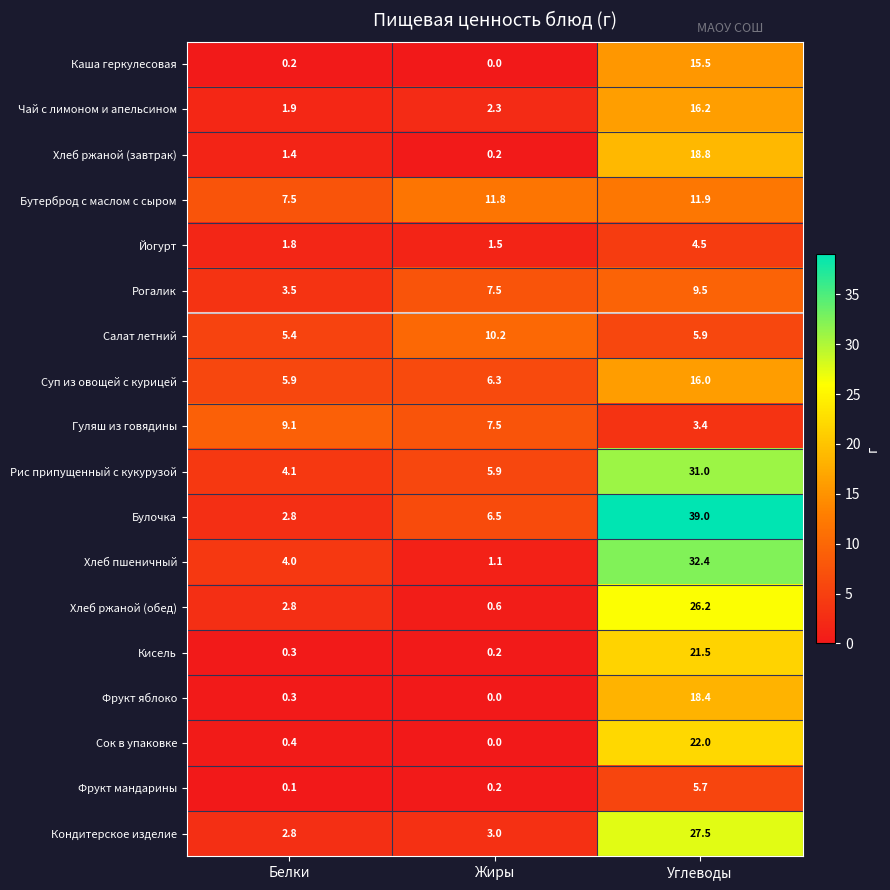

At which category does the chart reach its peak across all series?

Углеводы